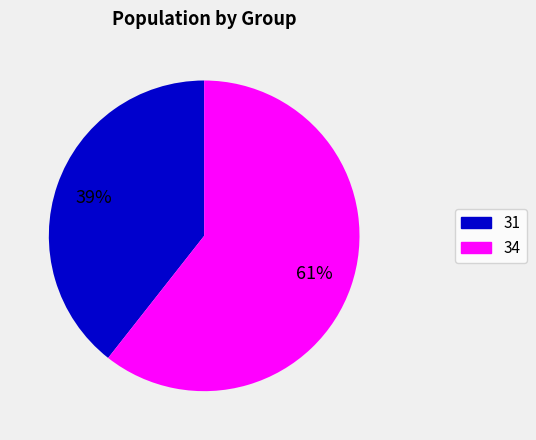

Which category has the smallest portion of the pie?

31